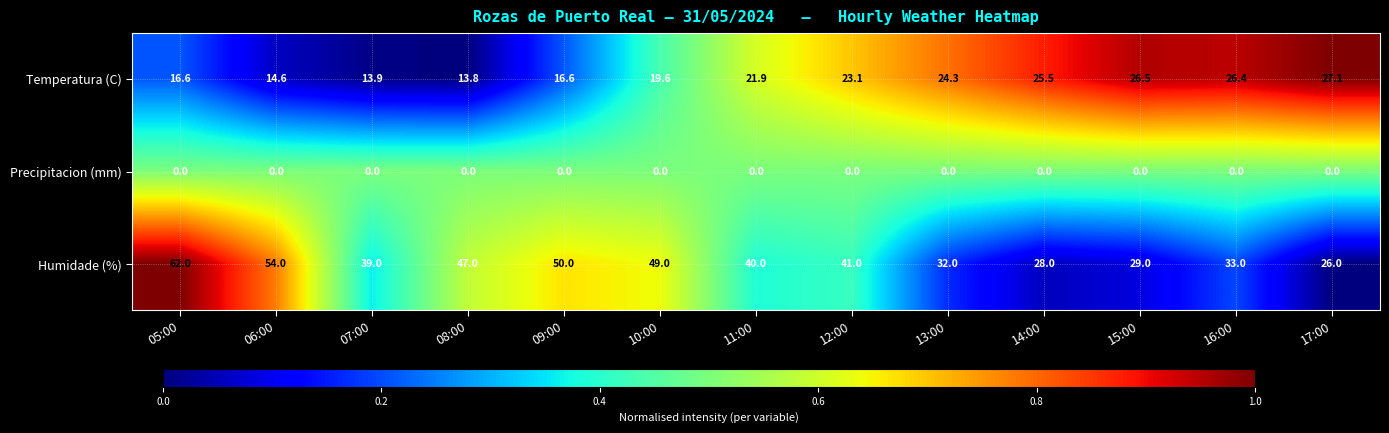

What is the sum of all Temperatura (C) values?

269.9